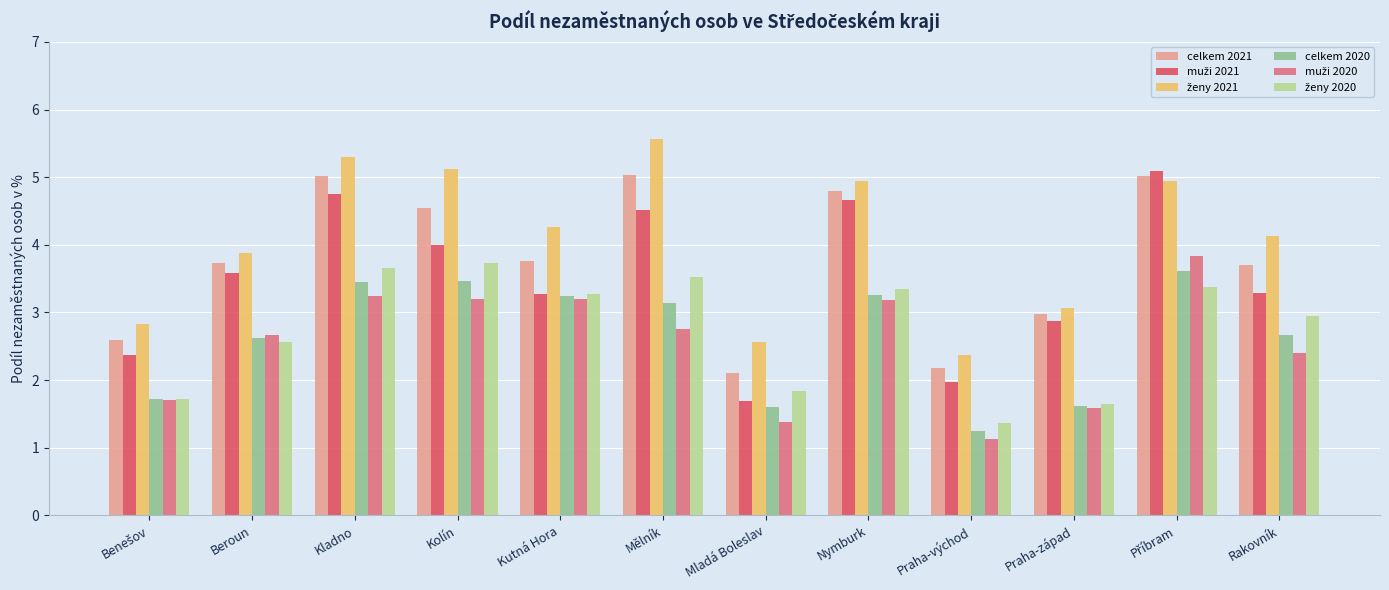

What is the total value across all series at Praha-západ?

13.8